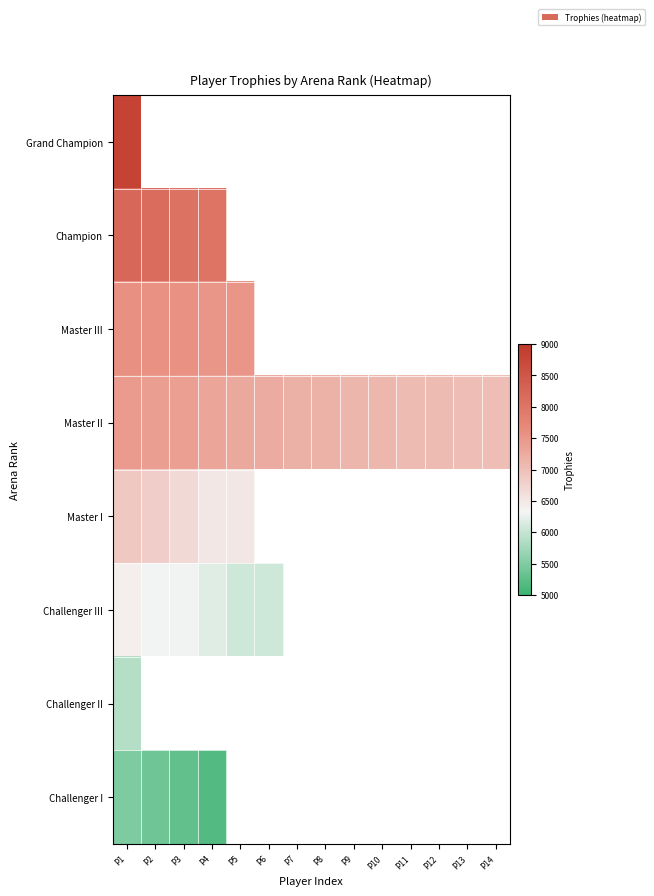

What is the difference between the second highest and second lowest values in the Master I series?

324.0